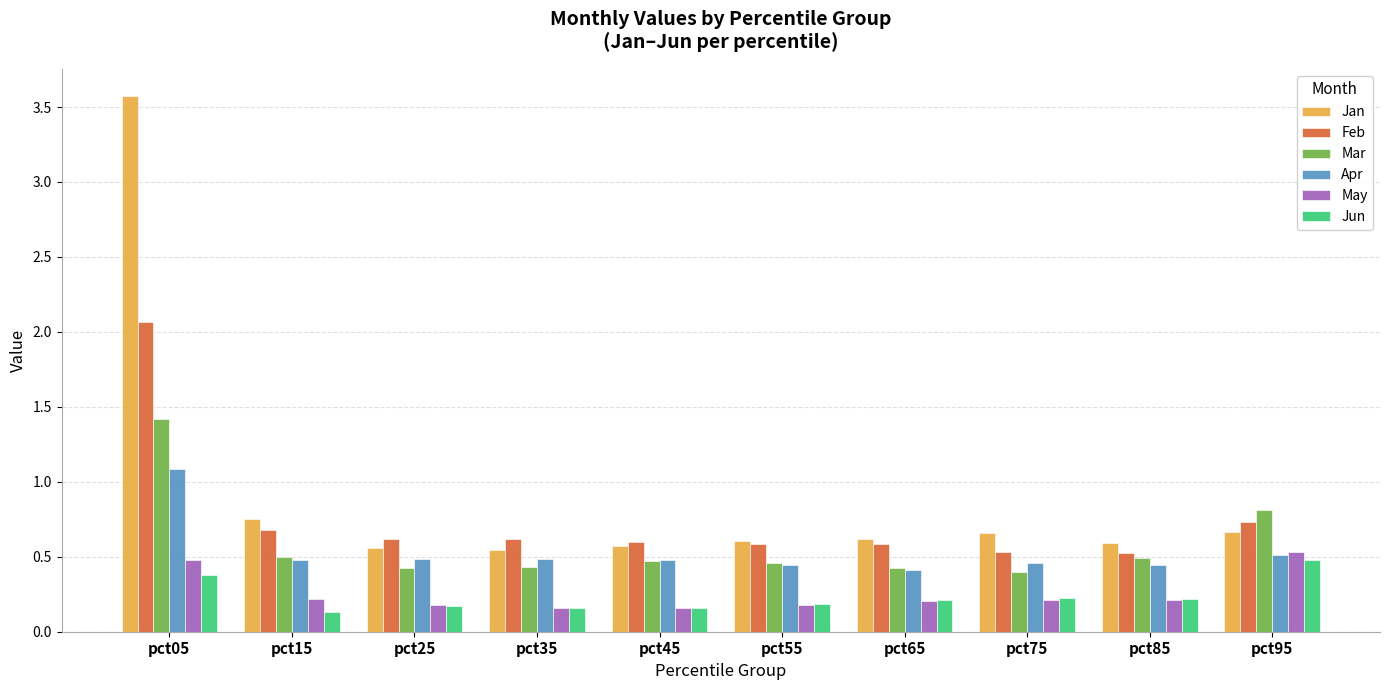

The Jan series shows 0.4 at pct15. True or false?

False